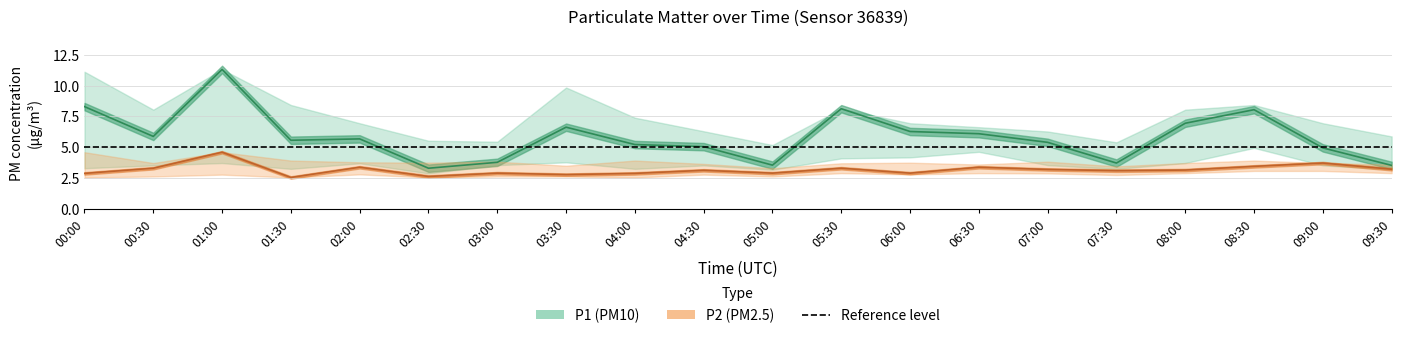

True or false: P1 and P1_lower intersect in this chart.

False